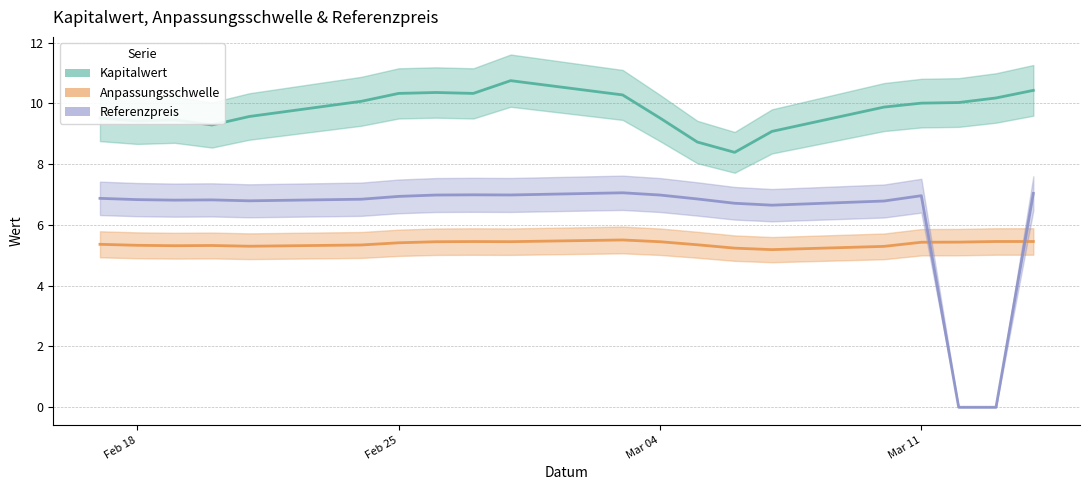

Is it true that Kapitalwert equals 6.9 at 2025-02-26?

False